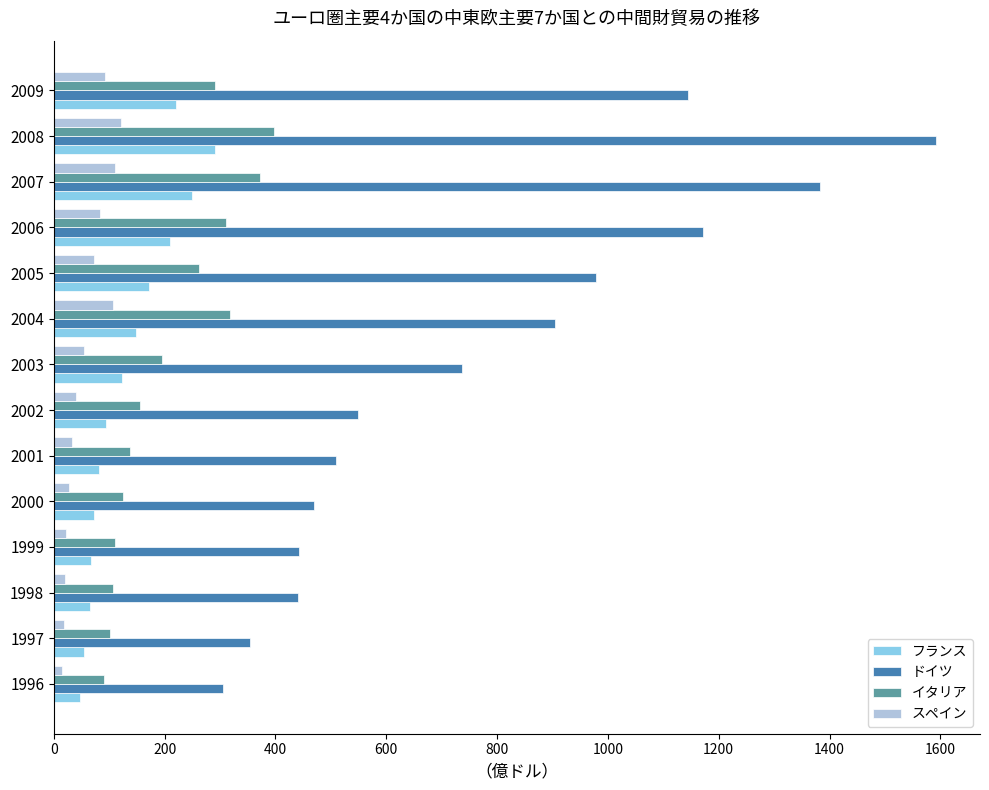

The ドイツ series shows 545.5 at 2004. True or false?

False